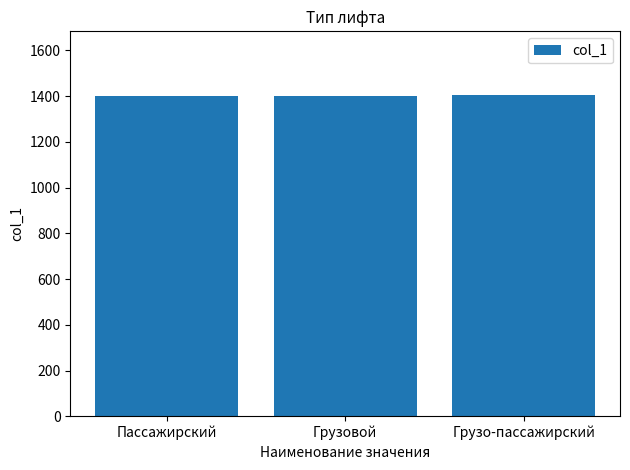

What is the value of the 1st bar from the left?

1401